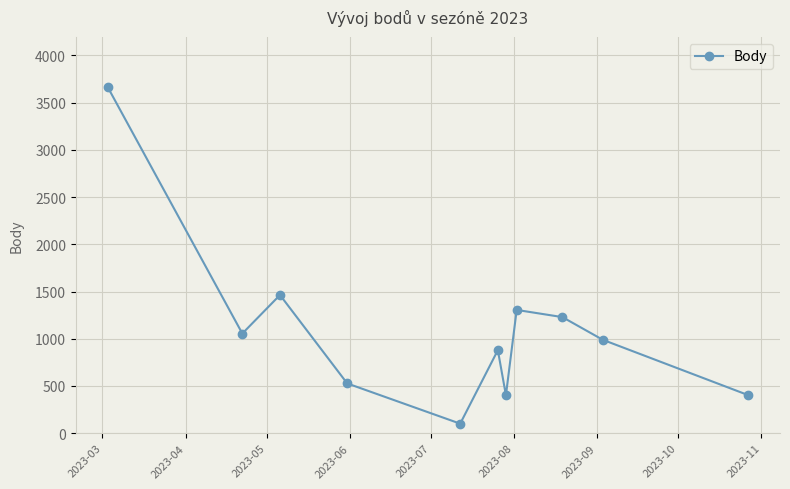

What is the smallest value displayed?

101